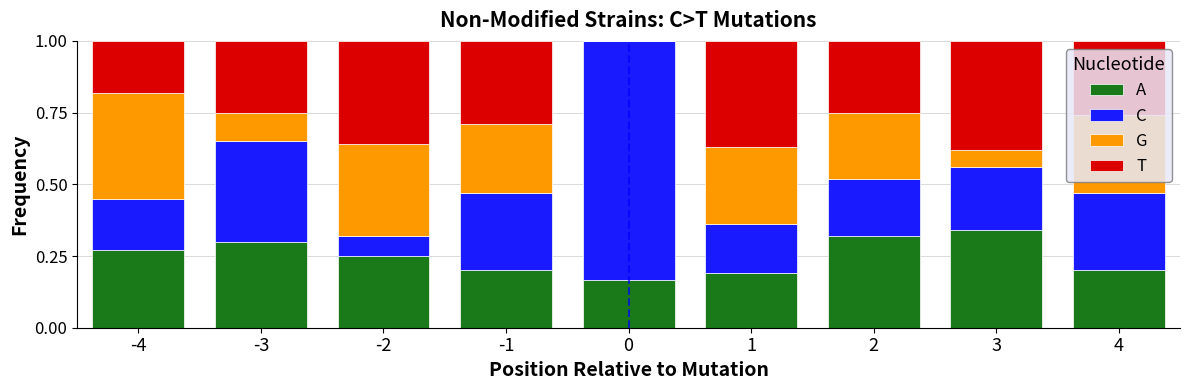

What is the total value across all series at 2?

1.0